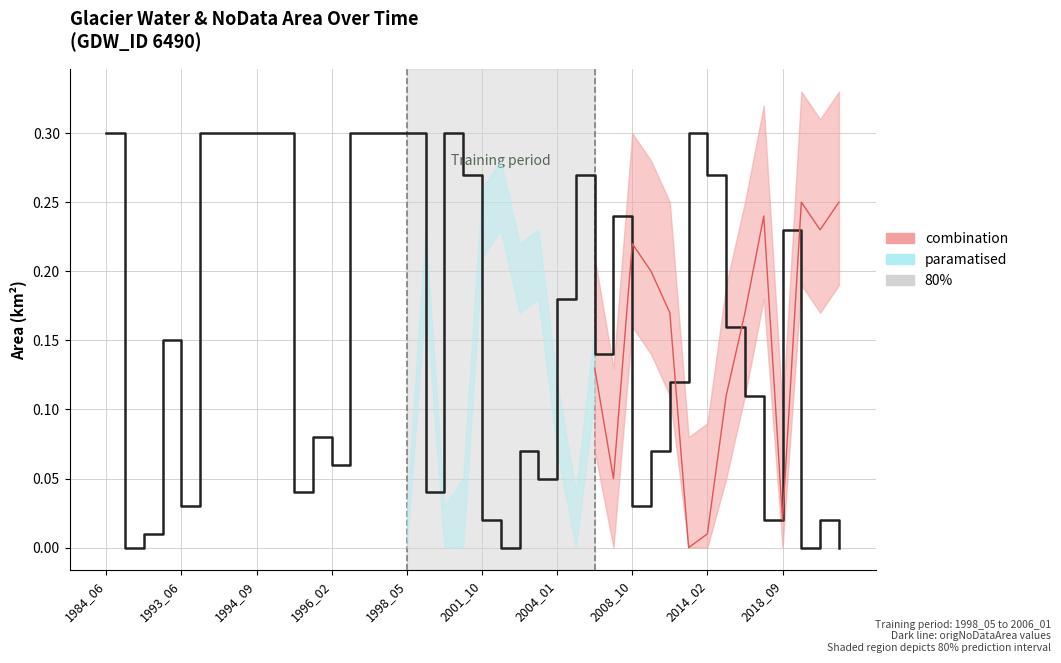

What position from the left is 2018_09?

10